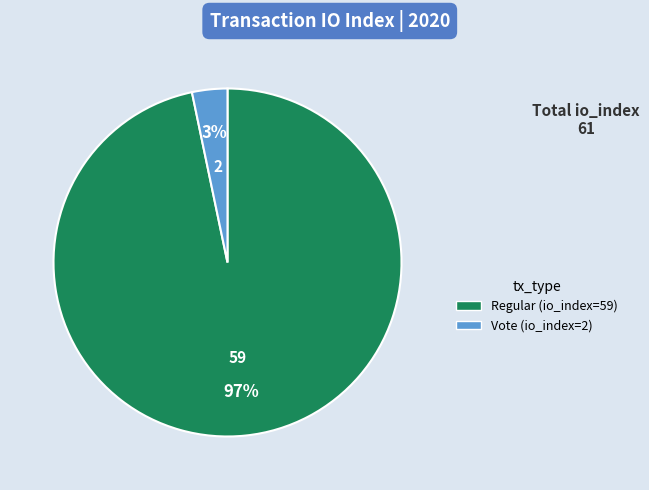

Is there any slice that represents more than half of the pie?

Yes